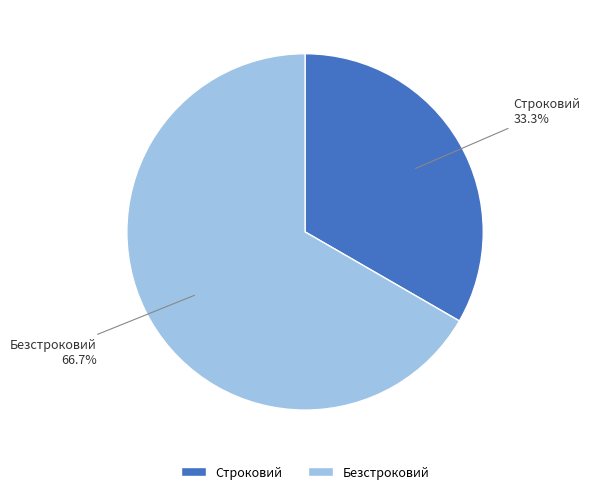

Combined, do Безстроковий and Строковий account for over 50%?

Yes